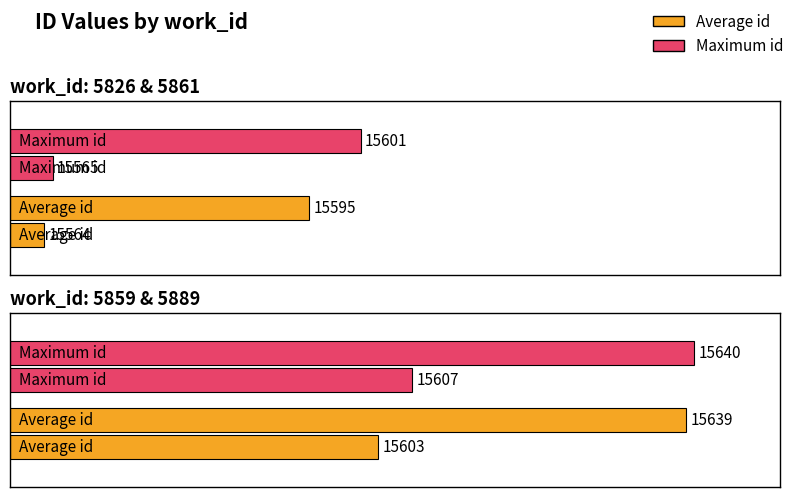

What is the sum of the Maximum id values at 5861 and 5826?

31166